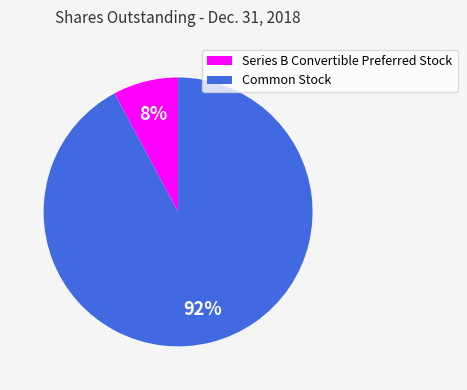

What percentage is the Series B Convertible Preferred Stock slice, to the nearest percent?

8%